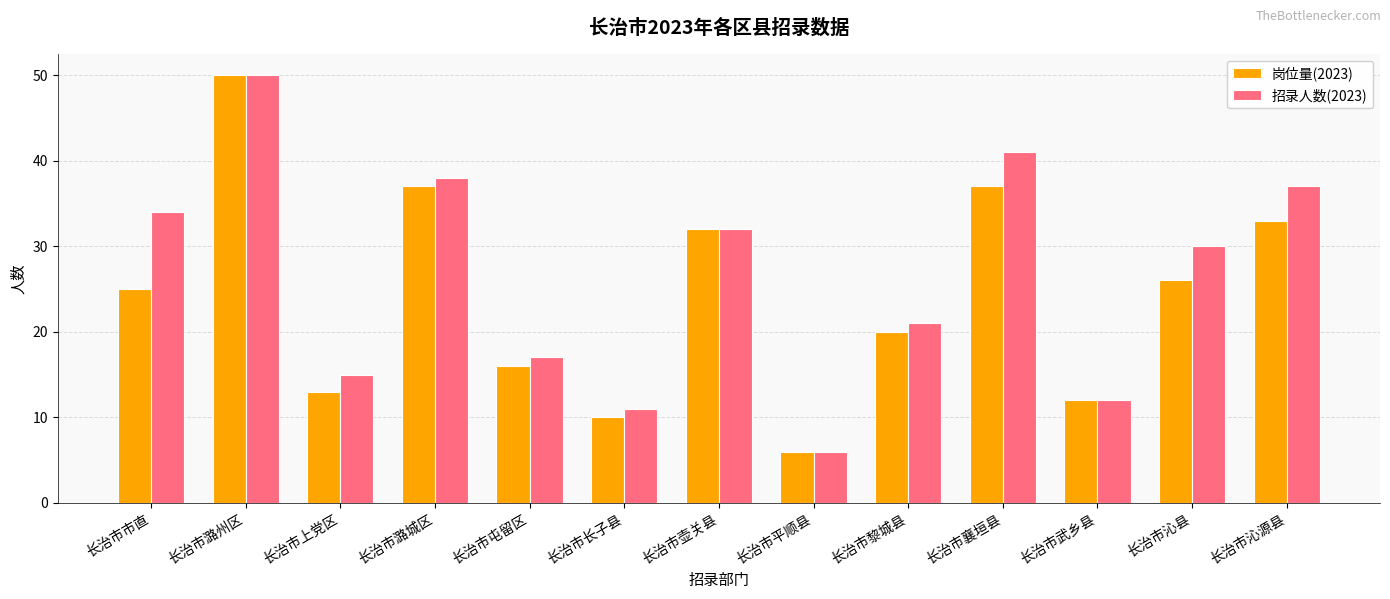

Does the chart contain any negative values?

No